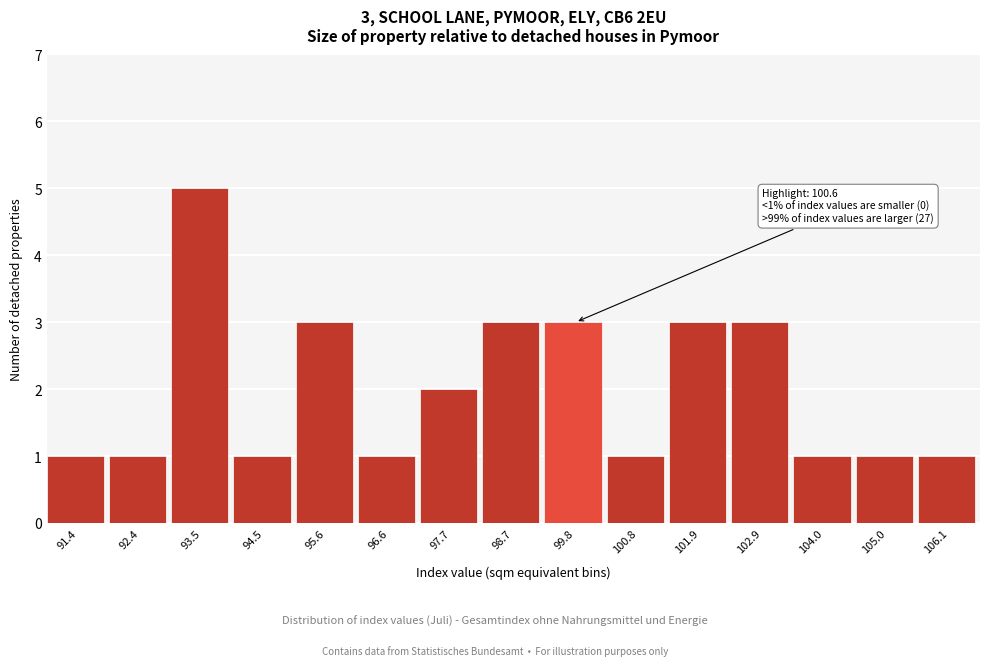

Reading left to right, list all the values displayed in this chart.

1	1	5	1	3	1	2	3	3	1	3	3	1	1	1